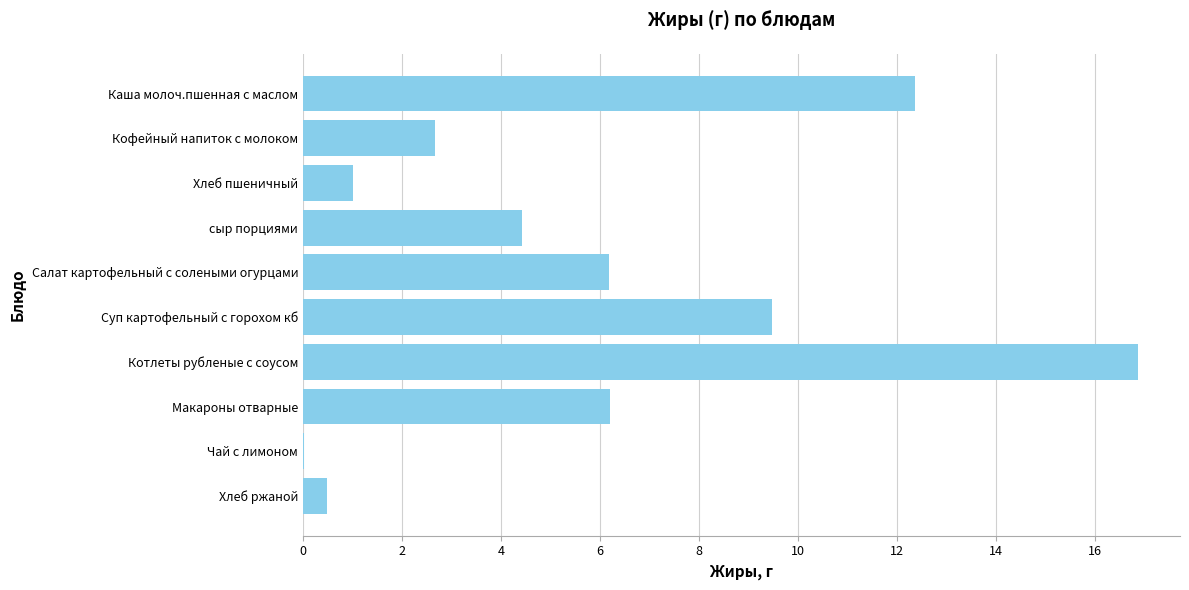

True or false: the data shows 2.7 at Кофейный напиток с молоком.

True